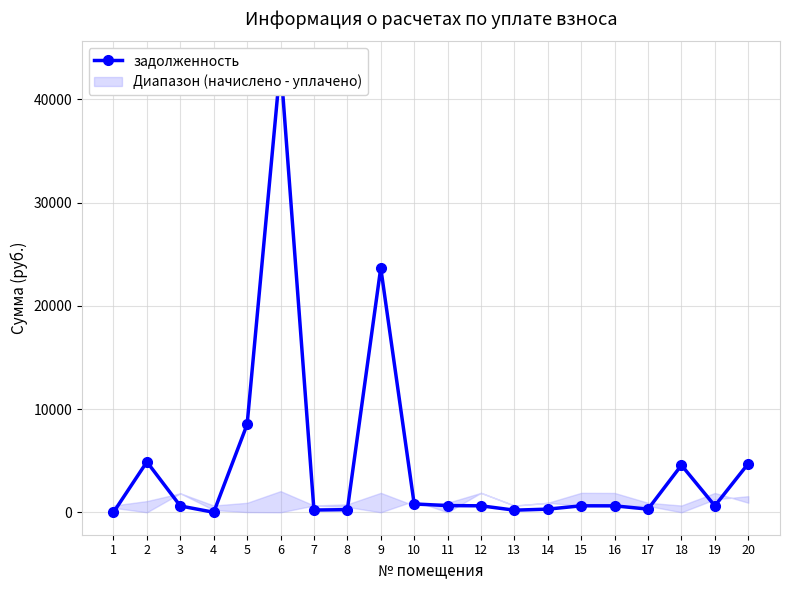

What is the greatest value displayed?

43456.7